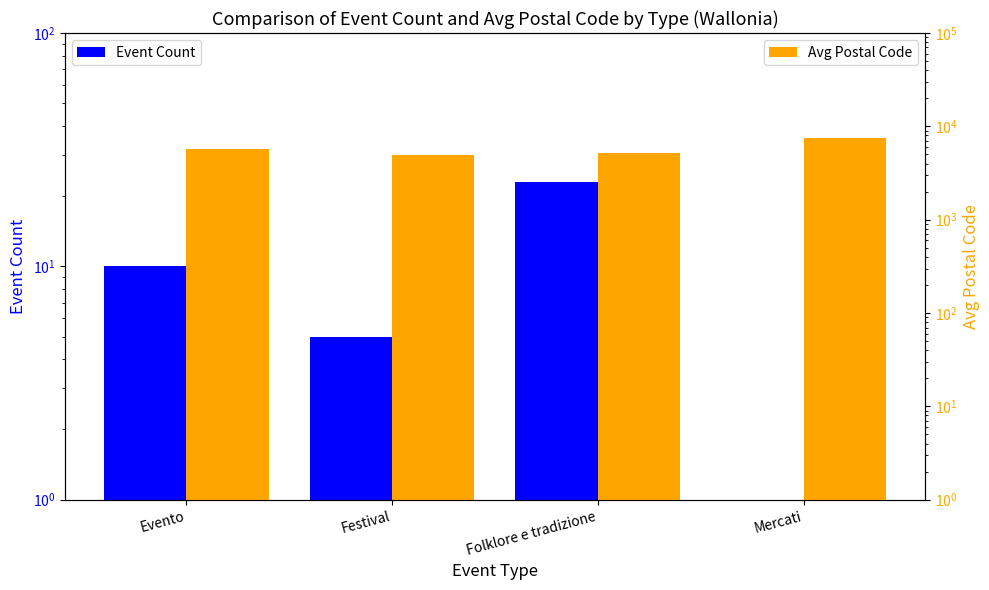

At which category does the chart reach its minimum across all series?

Mercati